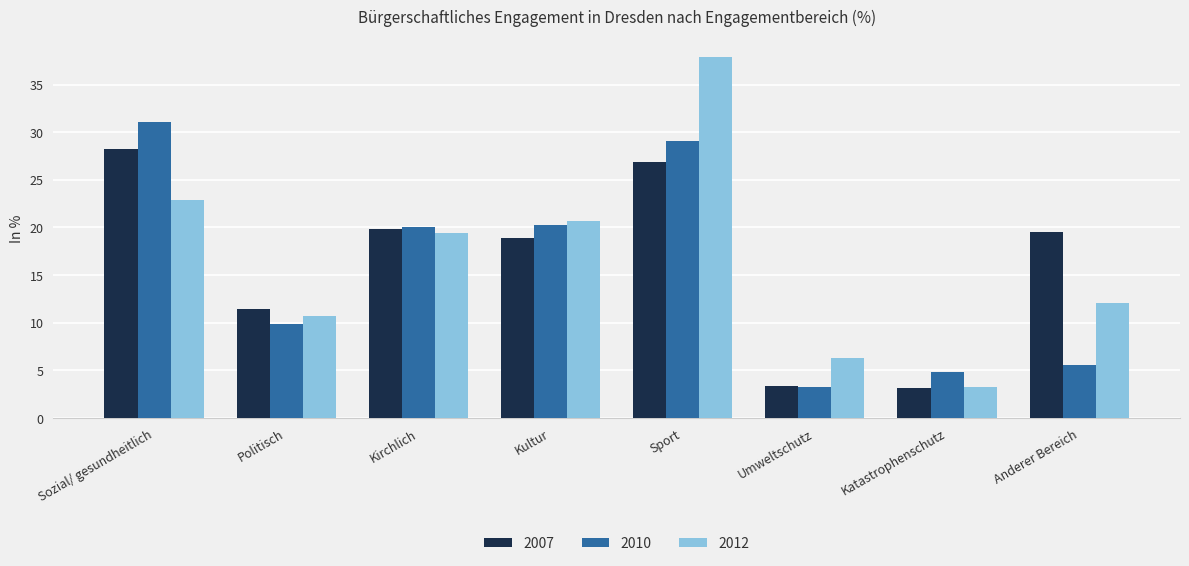

Where does the 2012 series first go above 19?

Sozial/ gesundheitlich